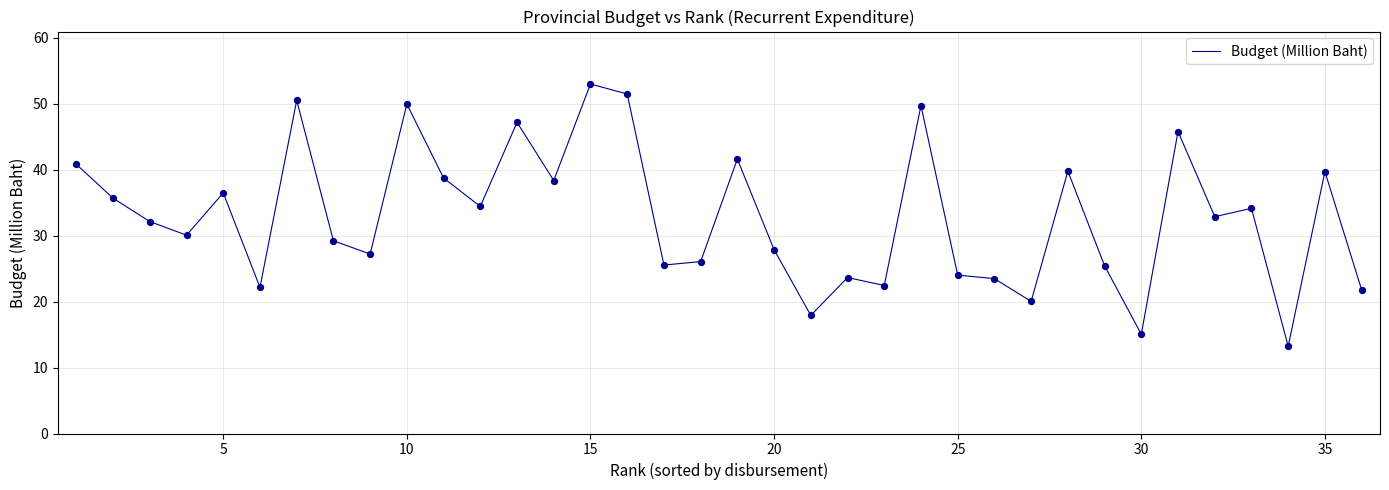

What is the difference between the maximum and minimum values?

39.8